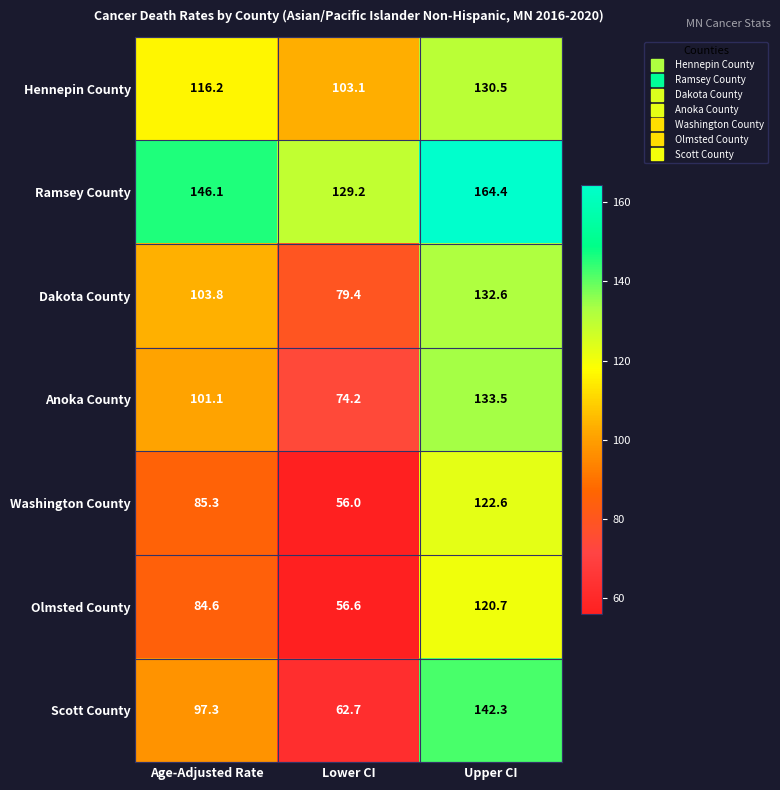

At which category does the chart reach its peak across all series?

Upper CI